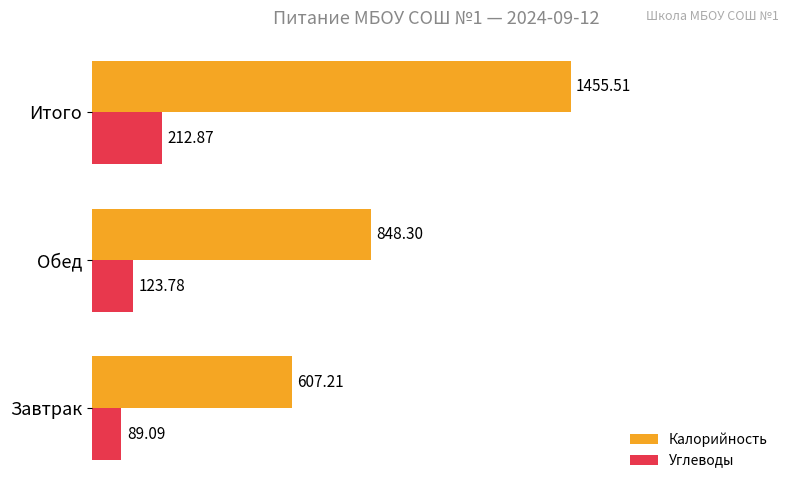

What is the greatest value displayed?

1455.5